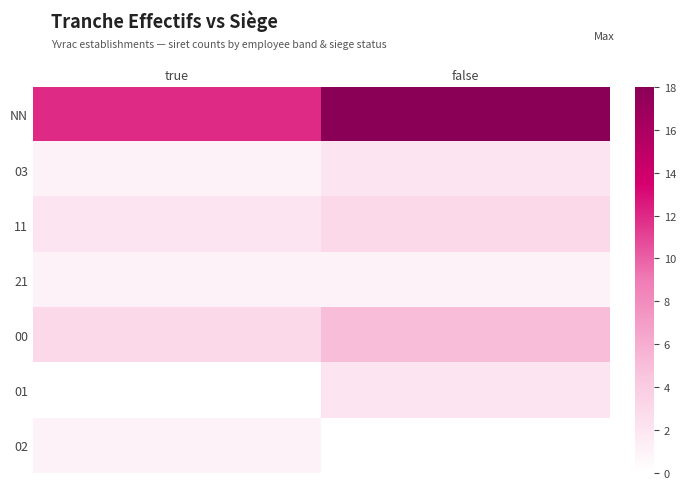

Reading left to right, transcribe all the data shown in this chart.

NN: true=12	false=18
03: true=1	false=2
11: true=2	false=3
21: true=1	false=1
00: true=3	false=5
01: true=0	false=2
02: true=1	false=0